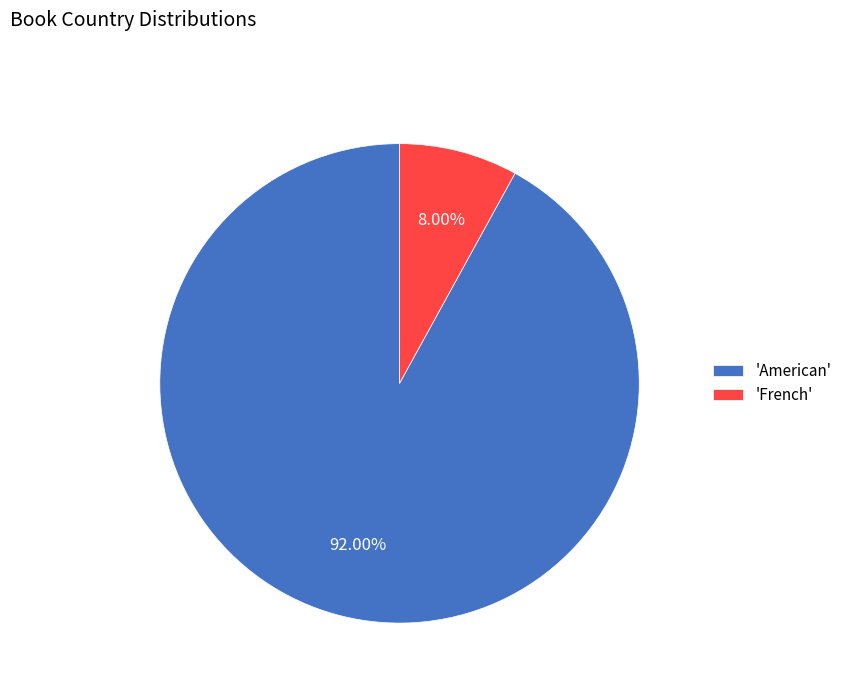

To the nearest percent, what is the average slice percentage?

50%